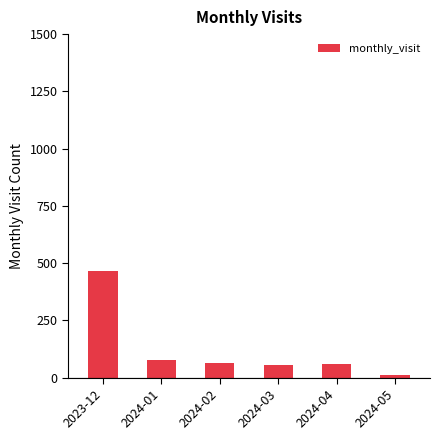

The value at 2024-02 is 62. True or false?

True